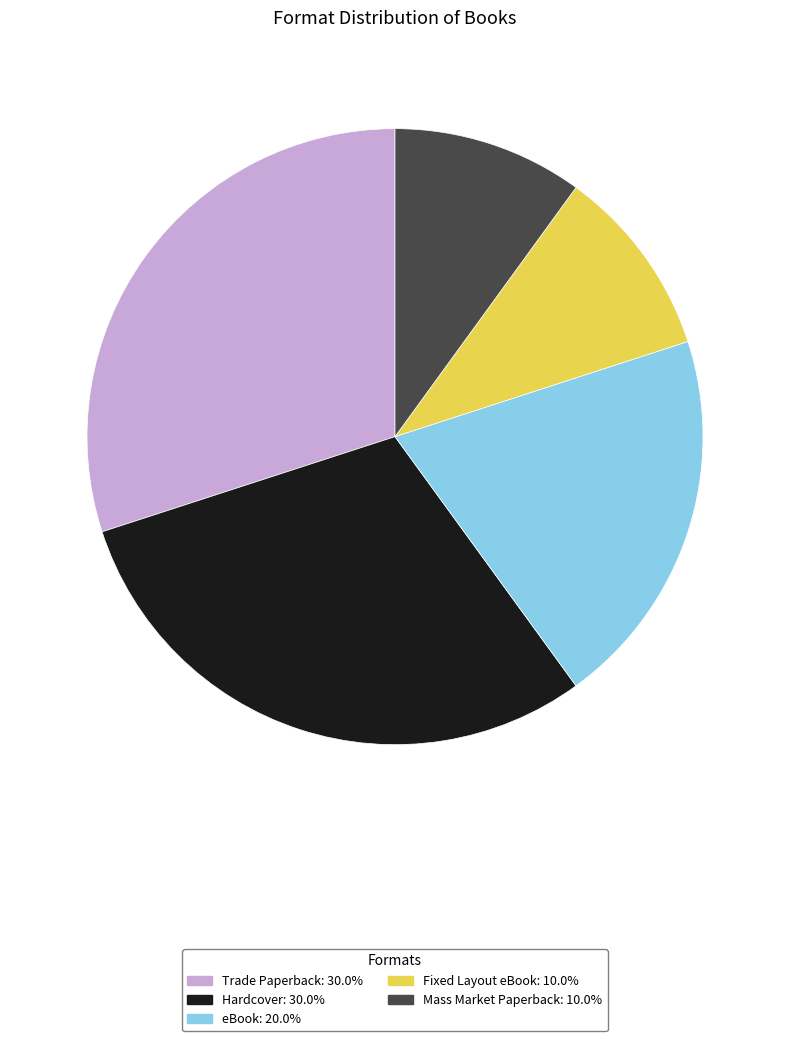

Do Mass Market Paperback and Fixed Layout eBook together represent more than half of the pie?

No